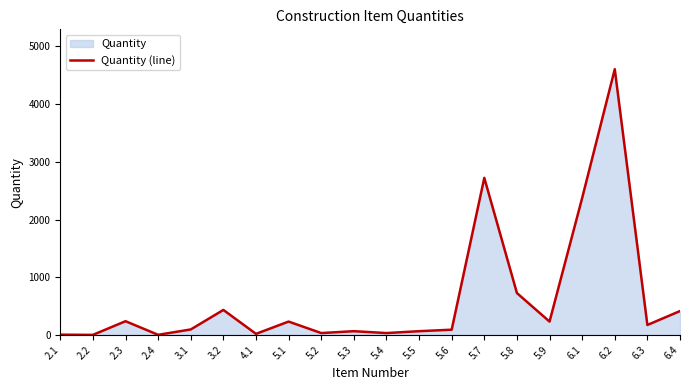

Between 5.4 and 2.1, which is larger?

5.4